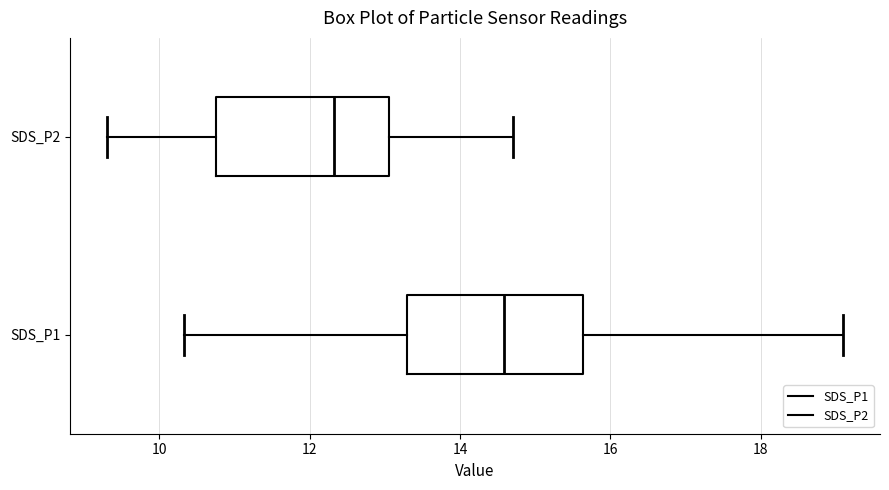

Which box's median line is the furthest to the right?

SDS_P1